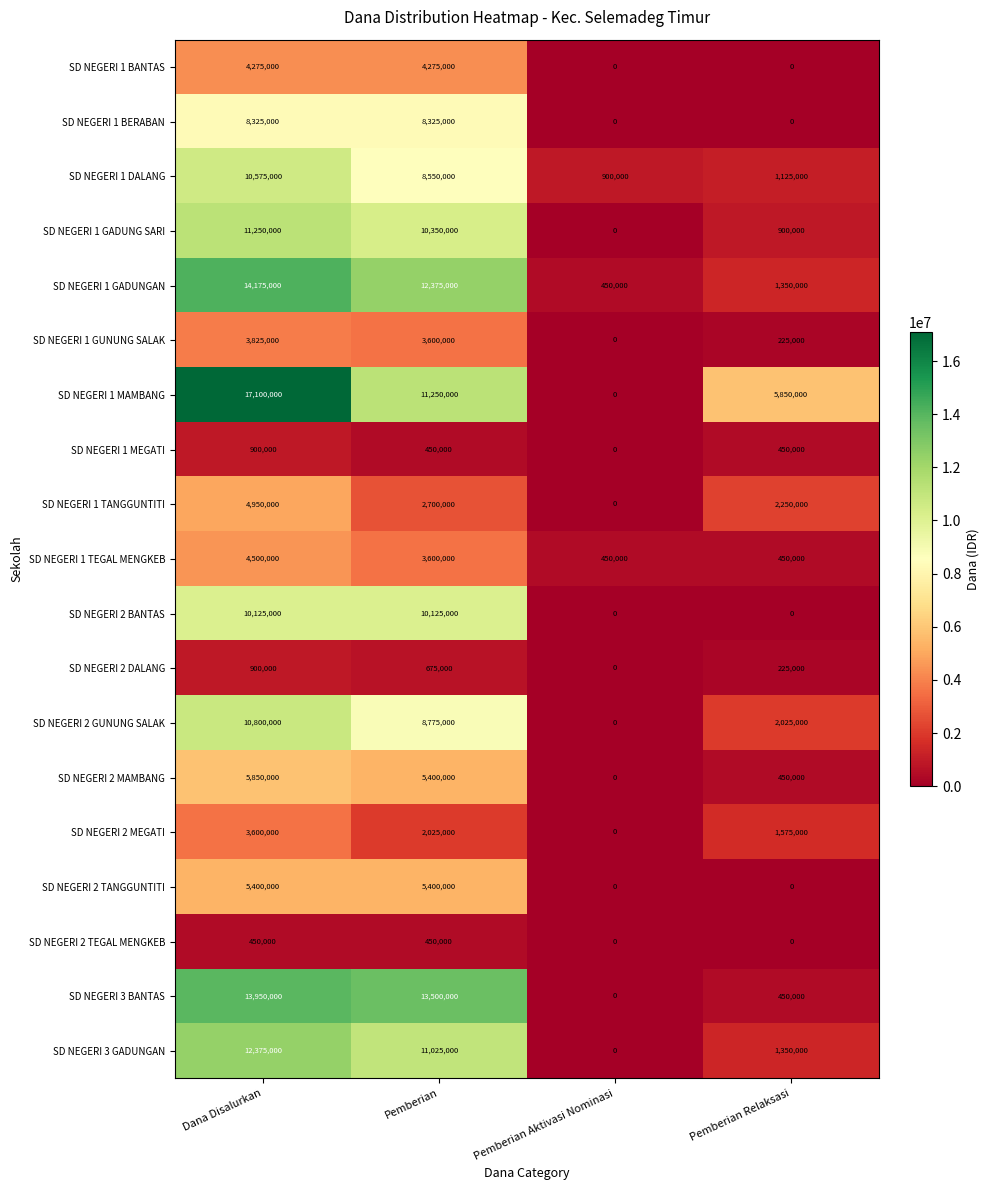

Count the number of categories in the chart.

4